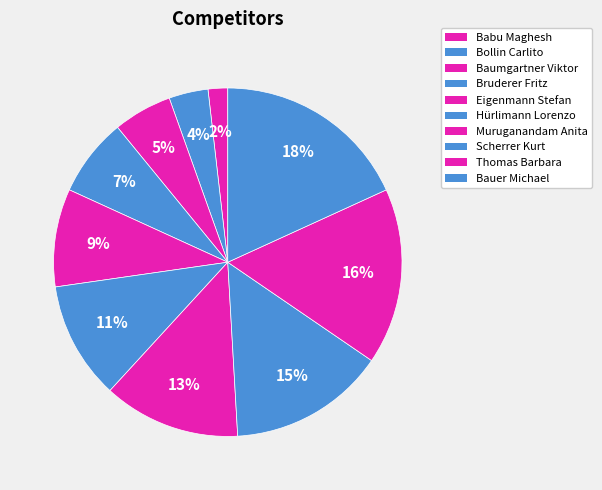

Does any single category account for the majority?

No